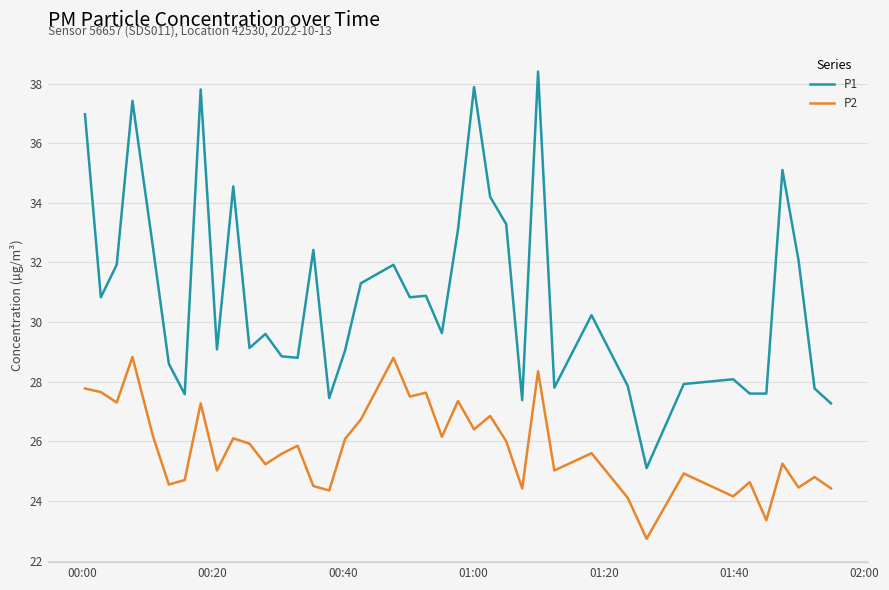

What is the average value of the P2 series?

25.8